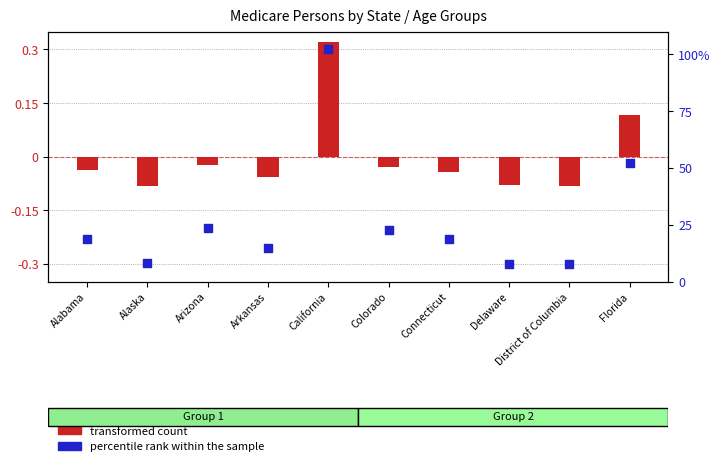

Is the value of percentile rank within the sample at Florida greater than the value of transformed count at California?

No